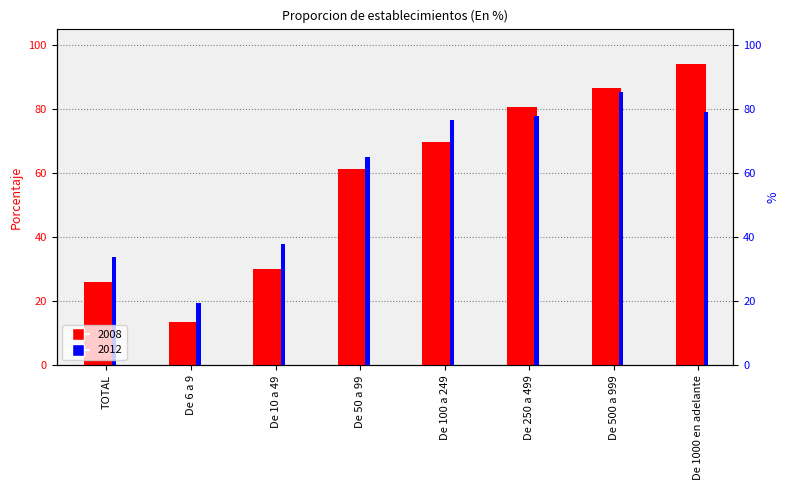

Reading left to right, what are all the values shown in this chart?

2008: 26.1	13.6	29.9	61.4	69.5	80.7	86.4	94.1
2012: 33.7	19.6	37.8	64.9	76.4	77.9	85.2	78.9